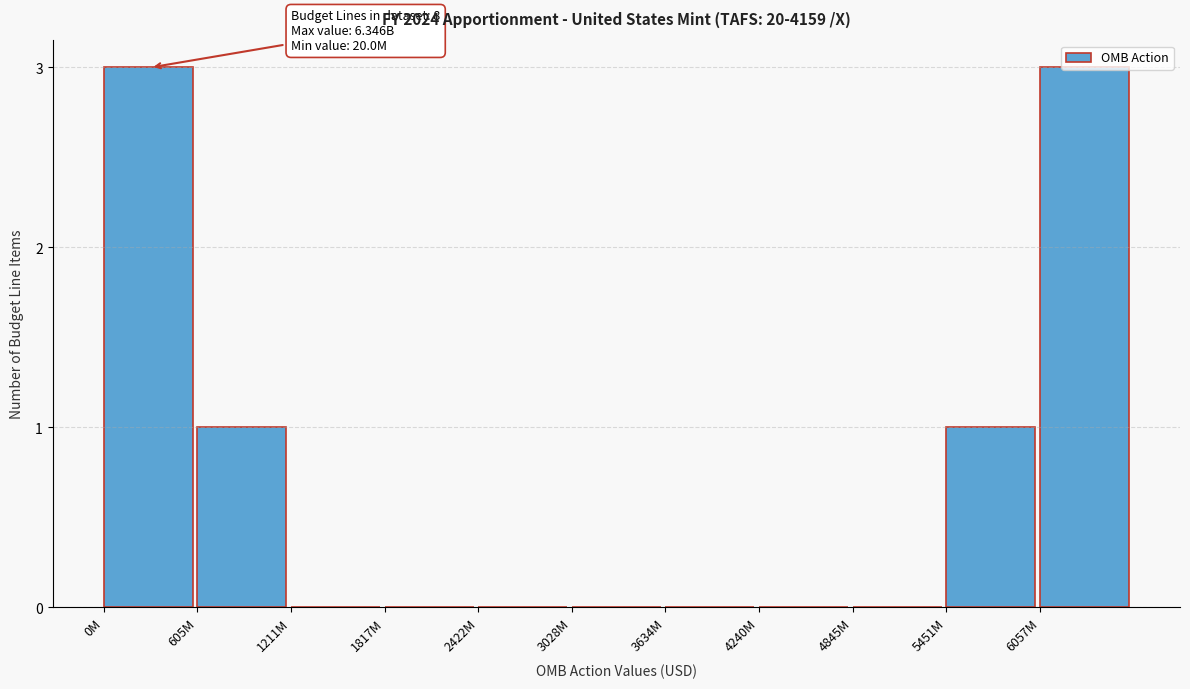

What is the sum of all values?

8